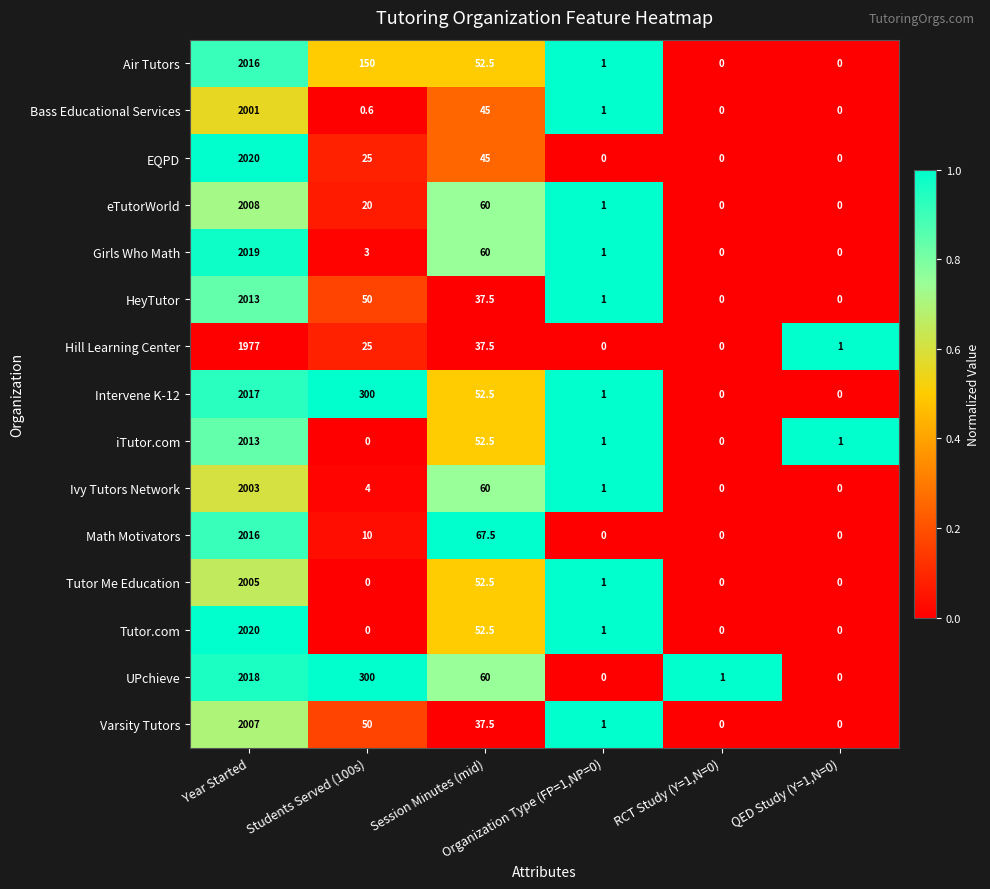

What is the difference between the maximum and minimum values in the Varsity Tutors series?

2007.0